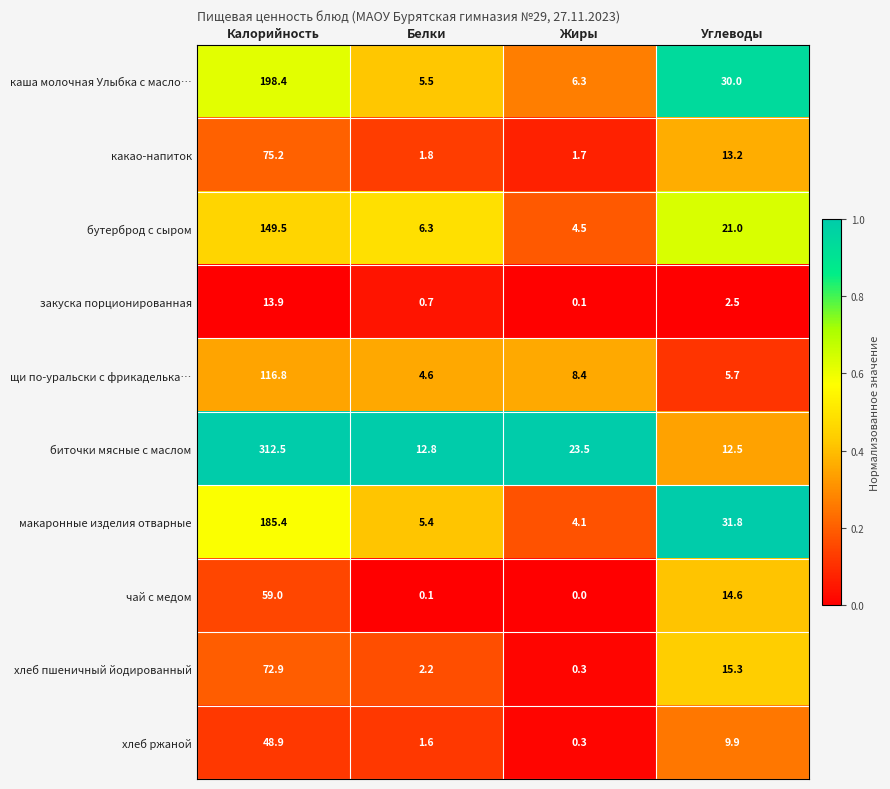

At Белки, list the series in order from smallest to largest.

чай с медом, закуска порционированная, хлеб ржаной, какао-напиток, хлеб пшеничный йодированный, щи по-уральски с фрикаделька…, макаронные изделия отварные, каша молочная Улыбка с масло…, бутерброд с сыром, биточки мясные с маслом